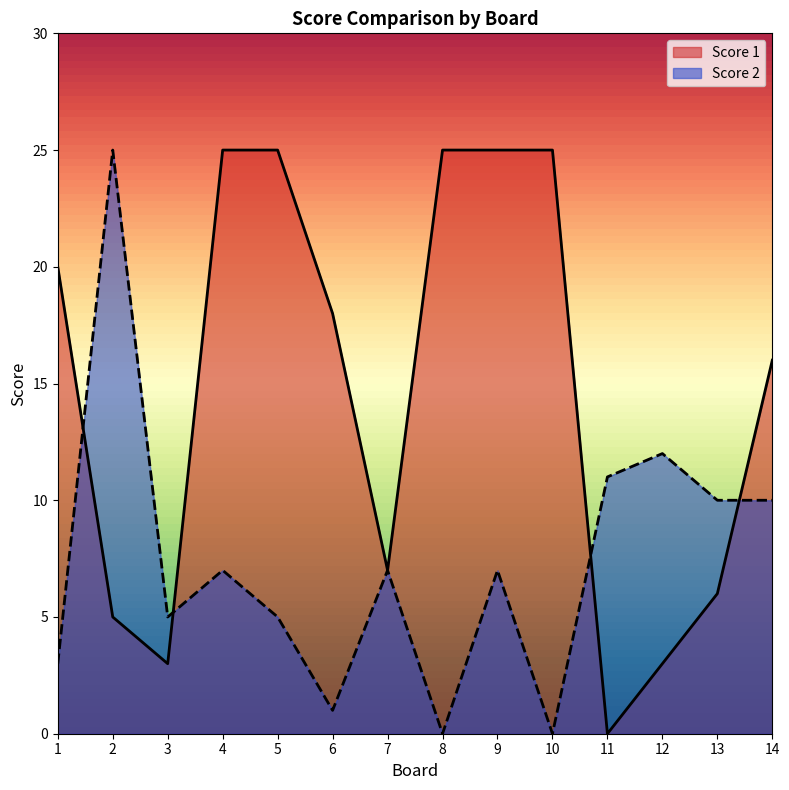

Which series has the largest total across all categories?

Score 1